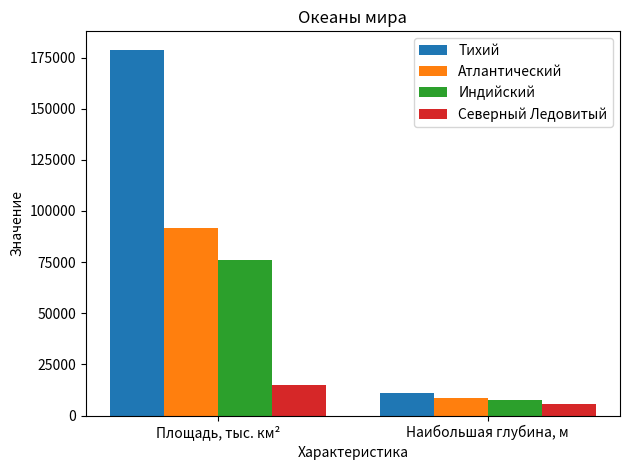

Which series has the widest spread of values?

Тихий